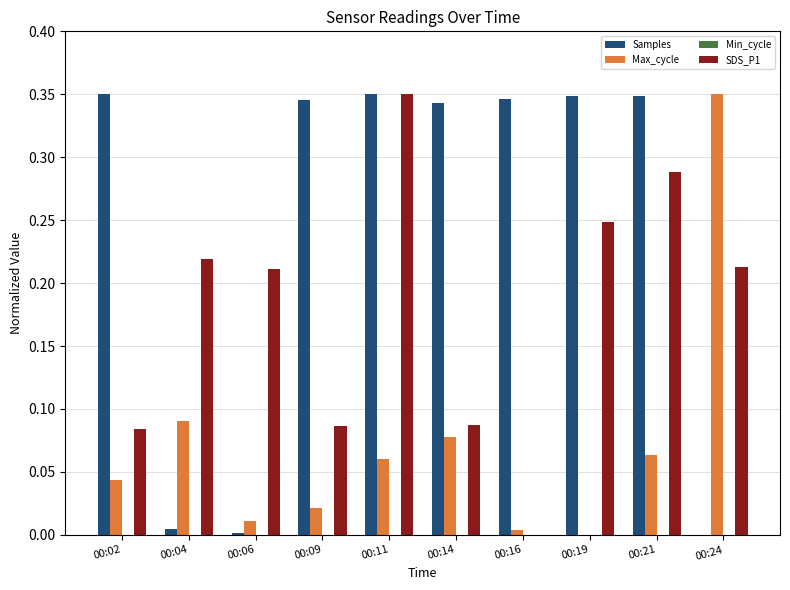

Which category has the highest value in the Max_cycle series?

00:24